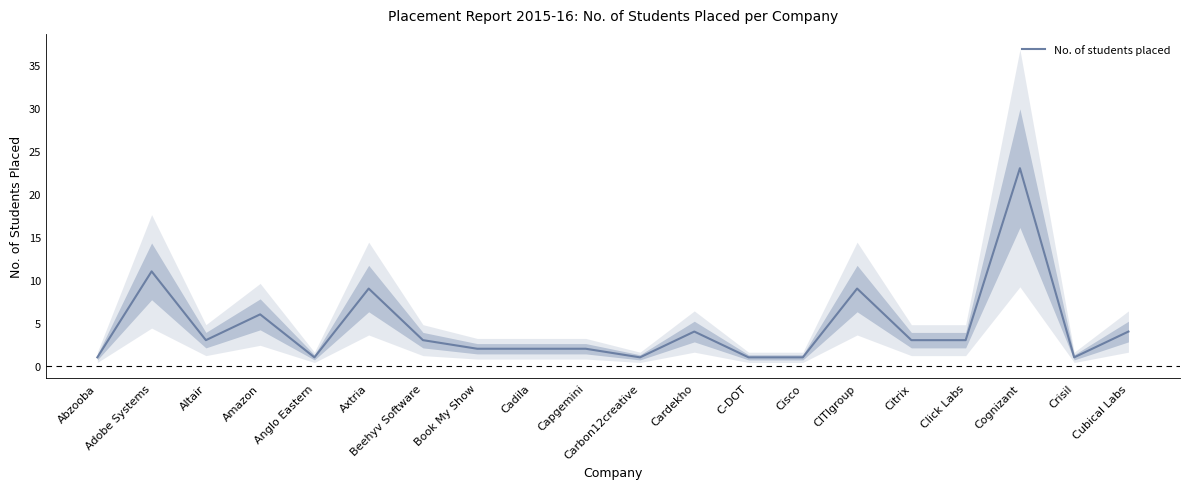

At which category does the data reach its first local valley?

Altair